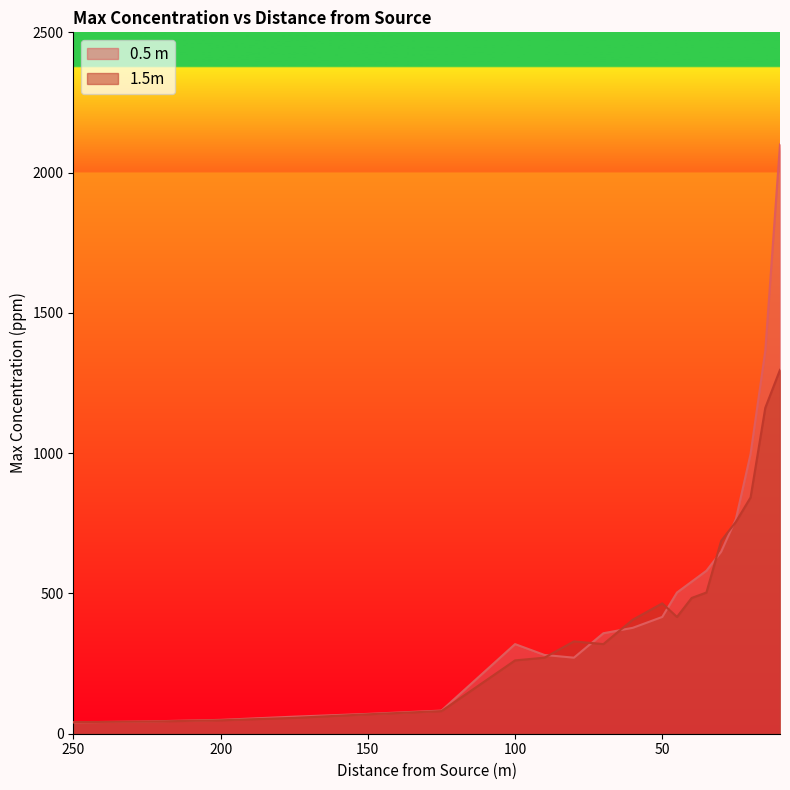

List the series in order of their peak value, highest first.

0.5 m, 1.5m